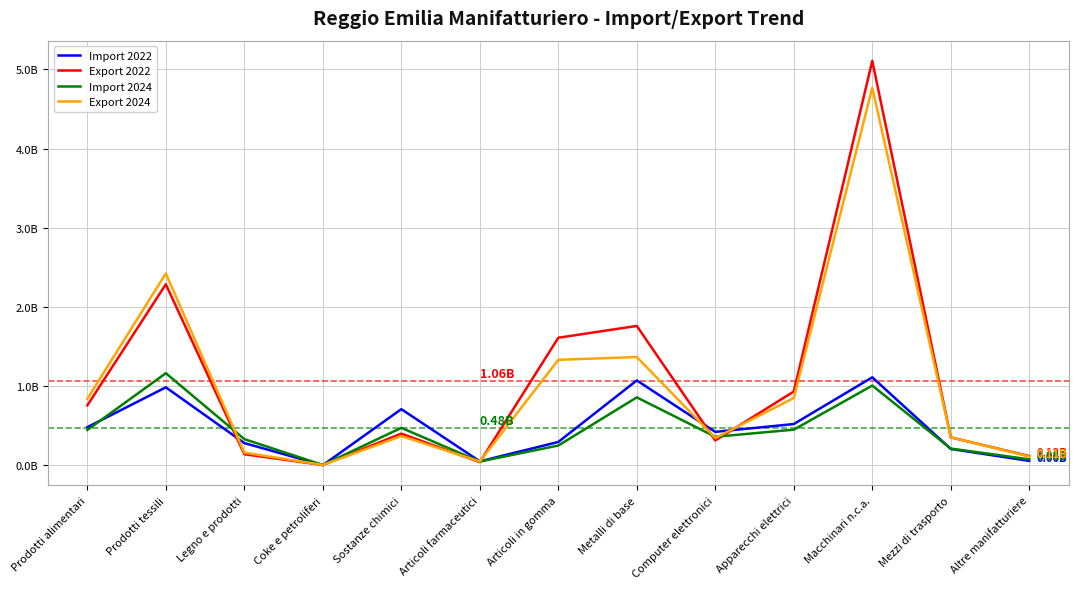

Where do Export 2022 and Import 2024 first cross each other?

Prodotti tessili and Legno e prodotti